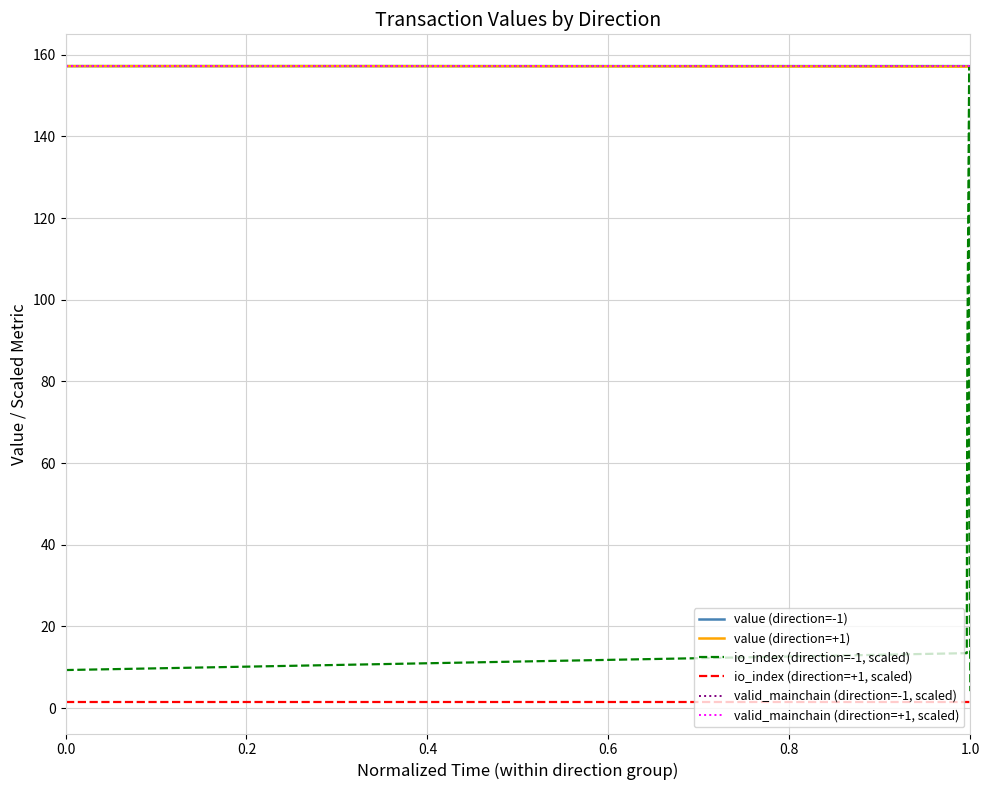

Which series has the widest spread of values?

io_index (direction=-1, scaled)